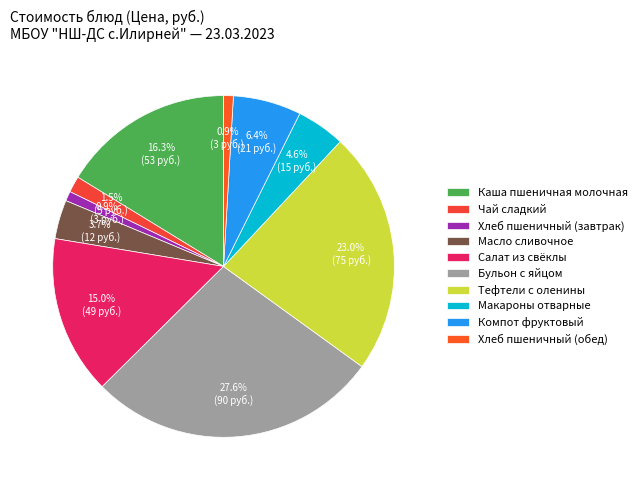

To the nearest percent, what is the combined percentage of Салат из свёклы and Хлеб пшеничный (завтрак)?

16%